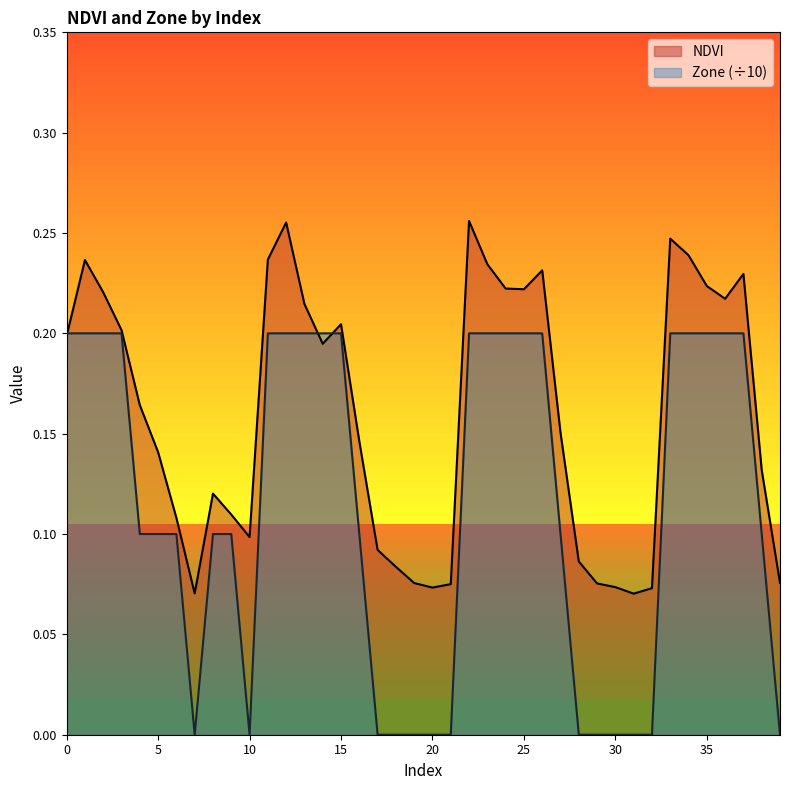

What is the maximum value shown in the chart?

0.3